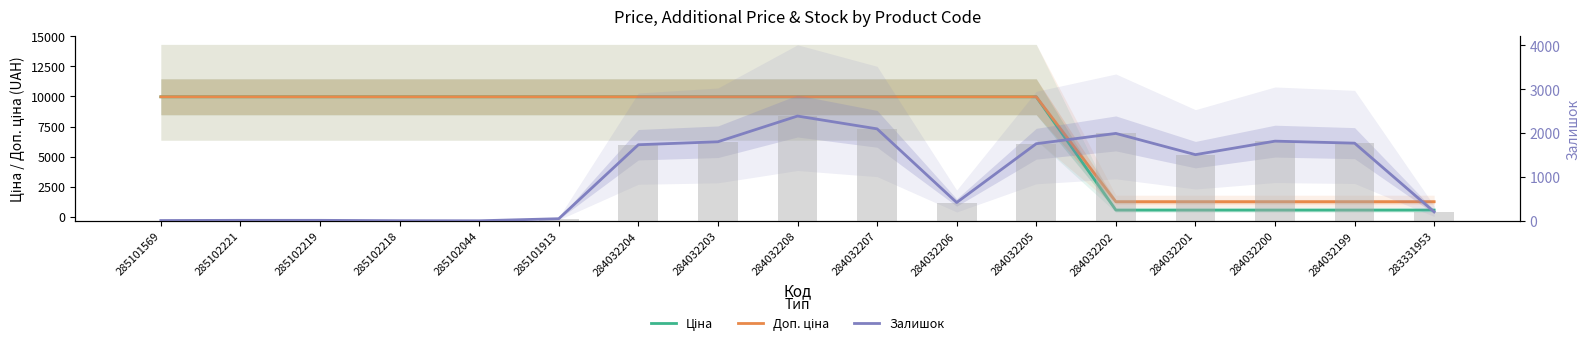

Is the value of Доп. ціна at 285102221 greater than the value of Ціна at 285102221?

No